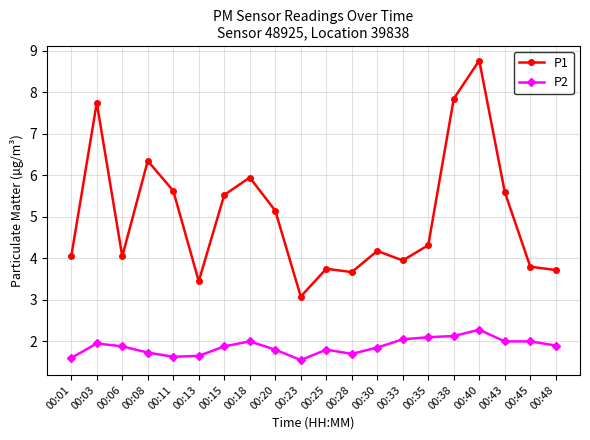

True or false: P2 and P1 cross at least once.

False